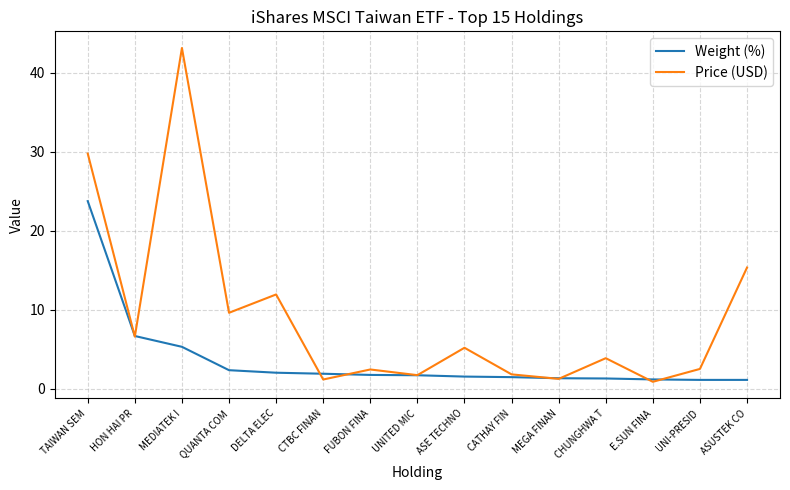

What value does the Price (USD) series have at CTBC FINAN?

1.2